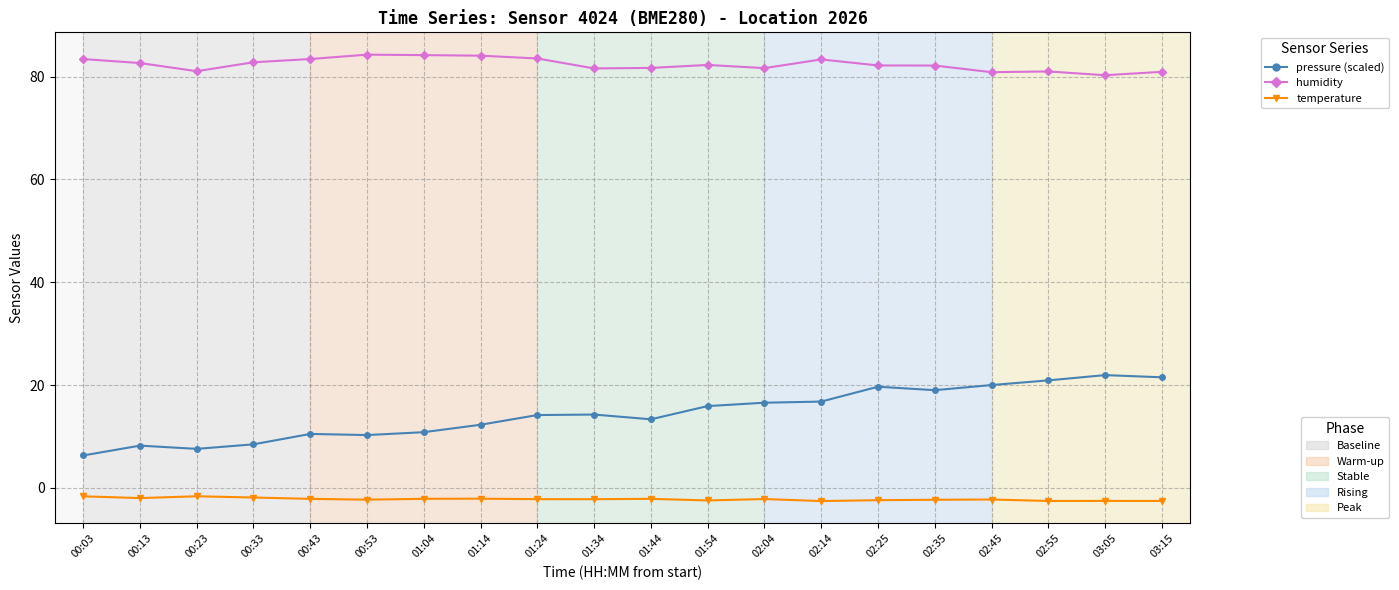

What is the total value across all series at 01:14?

94.3